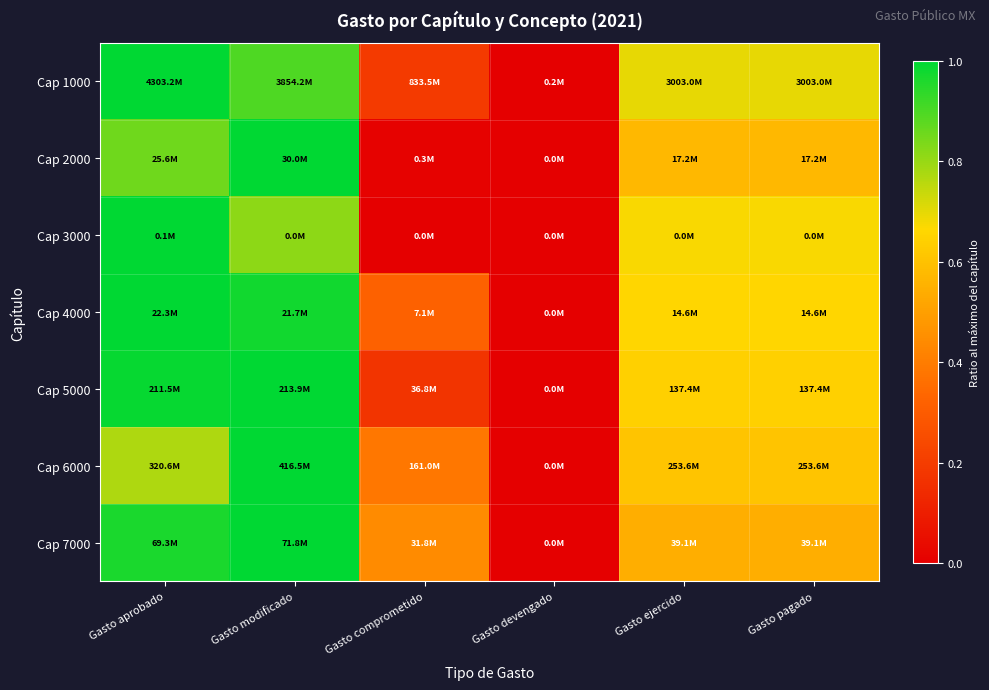

Count the number of data series in this chart.

7